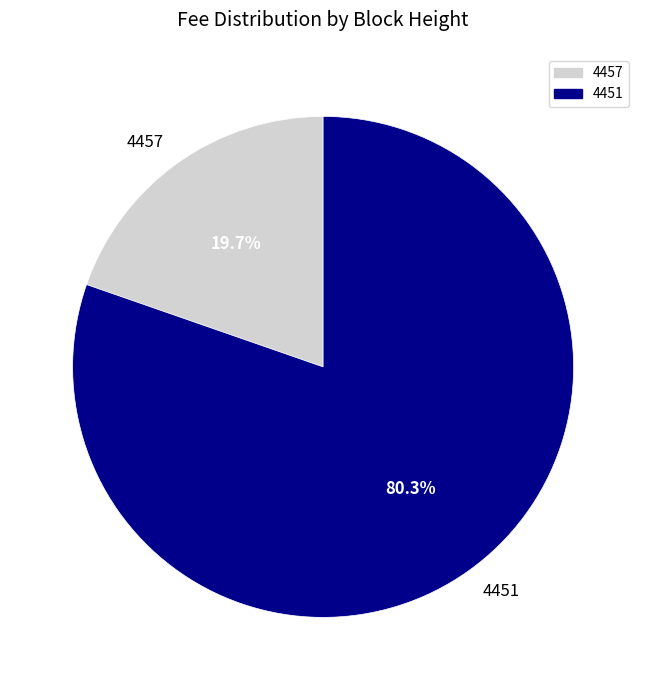

What percentage do 4457 and 4451 together represent?

100.0%